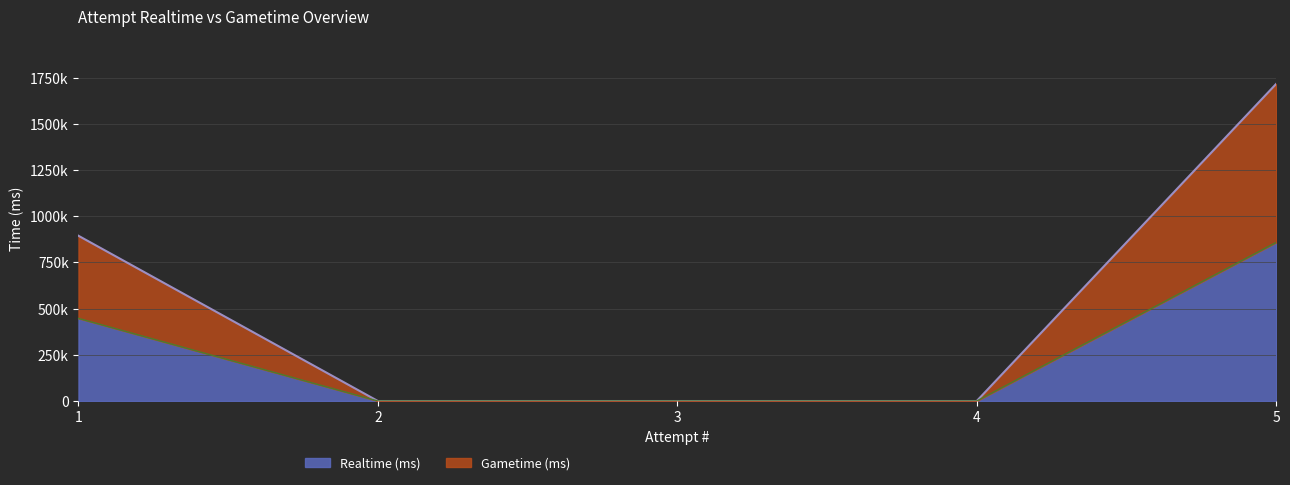

Is it true that Realtime (ms) equals 0 at 2?

True